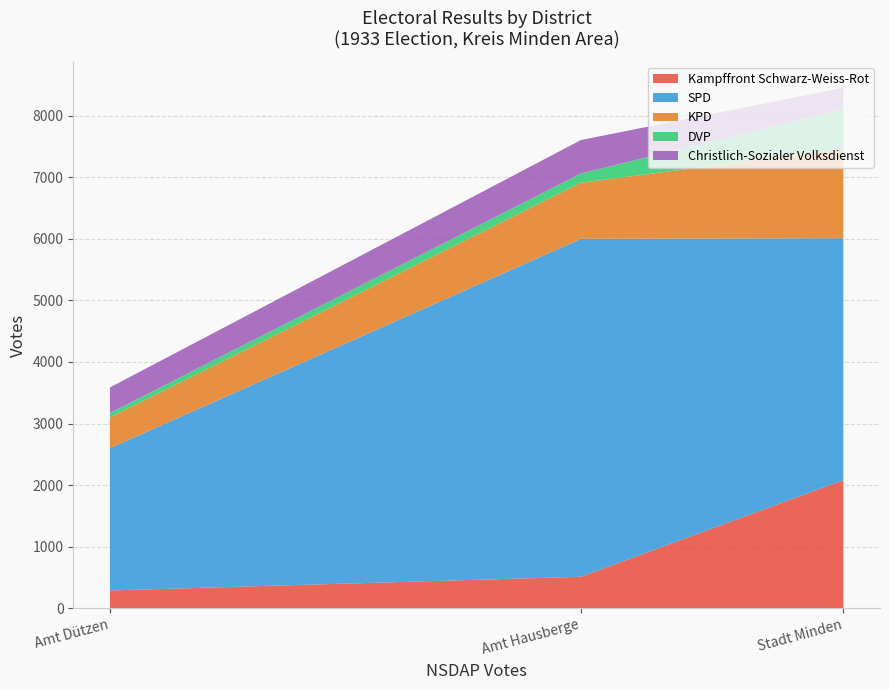

Reading left to right, what are the values for Kampffront Schwarz-Weiss-Rot?

290	513	2081